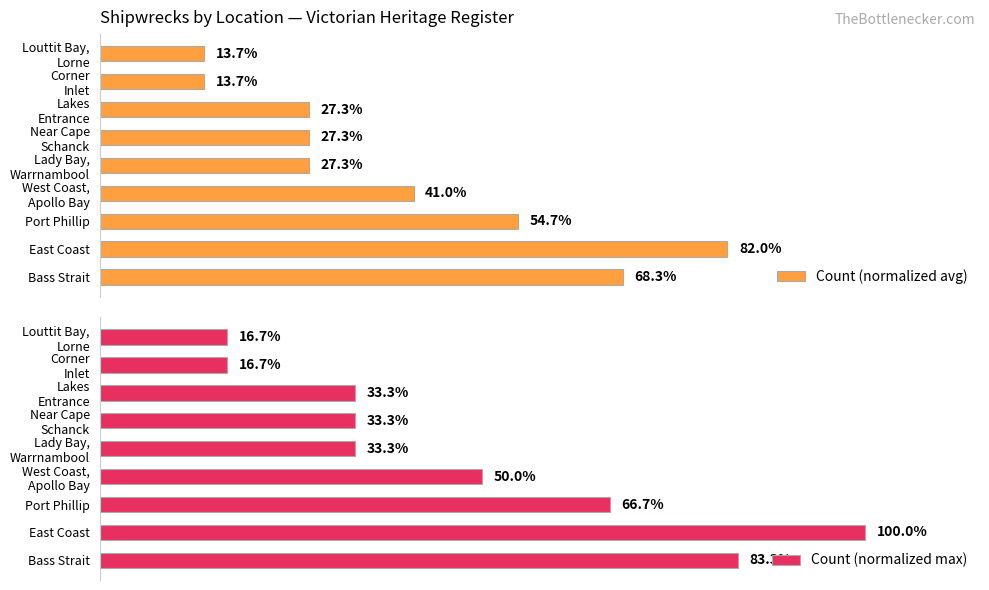

How many values in the Count (normalized avg) series are below 27?

2